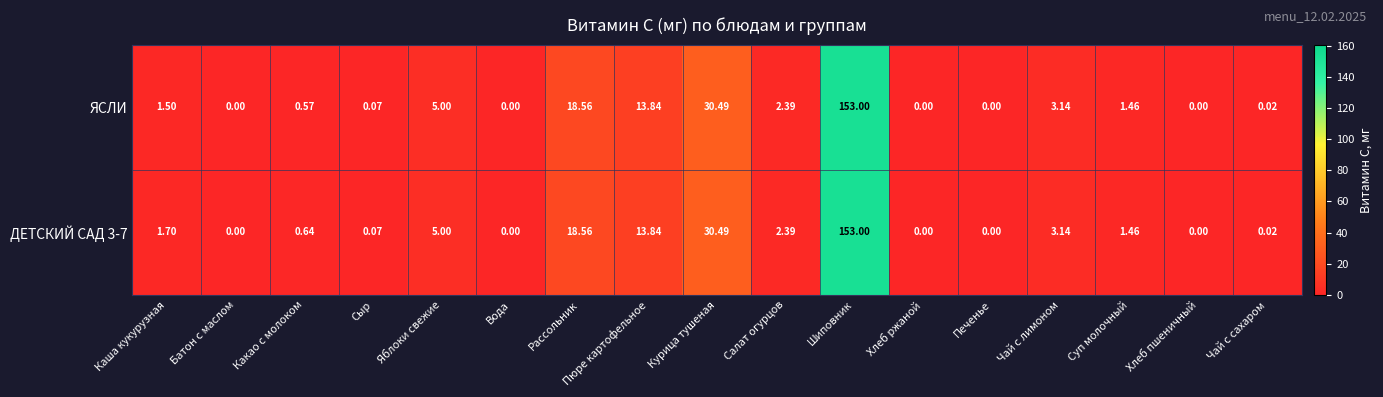

How many data points does each series have?

17